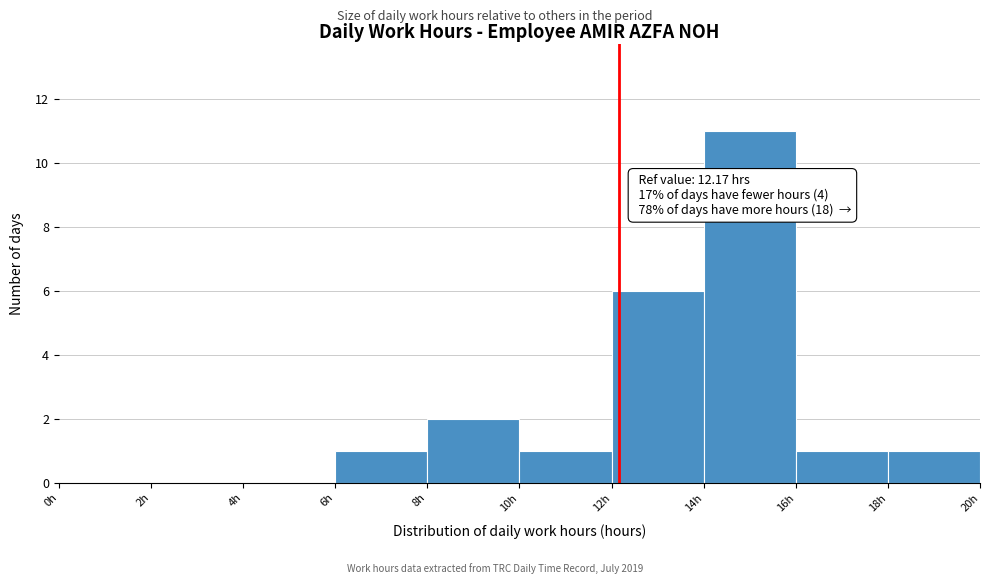

Which range on the x-axis has the tallest bar?

14 to 16